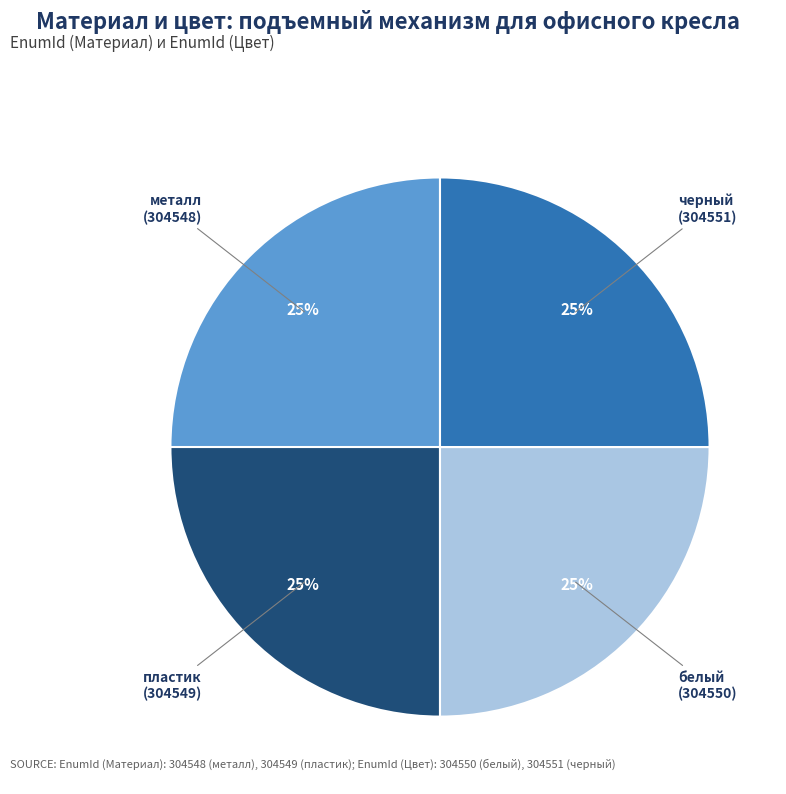

How many slices are in this pie chart?

4